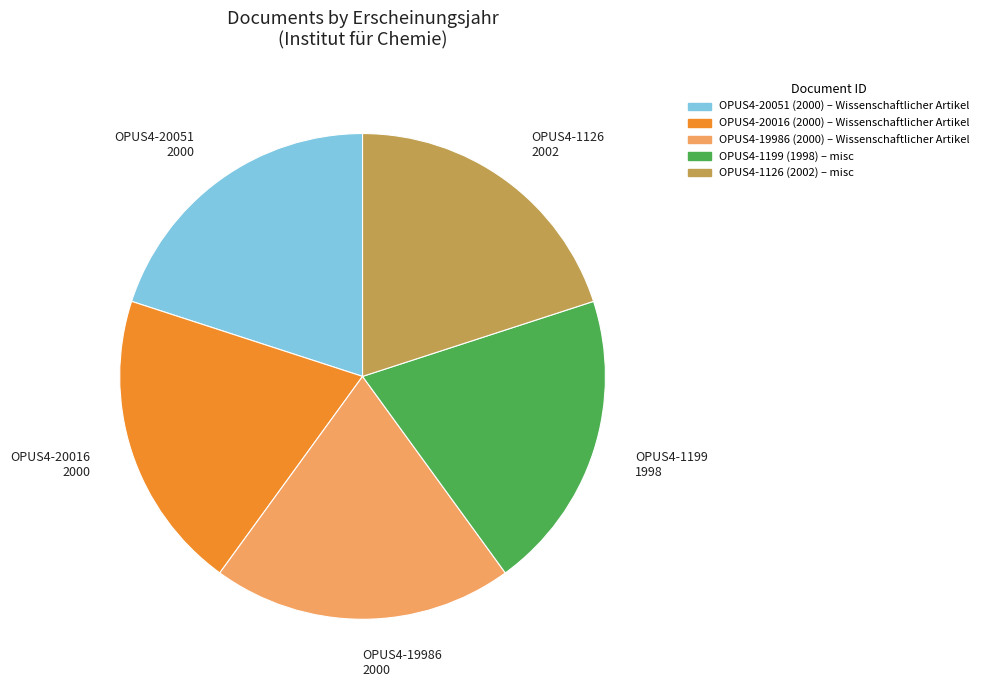

True or false: OPUS4-19986 2000 accounts for 20% of the total.

True